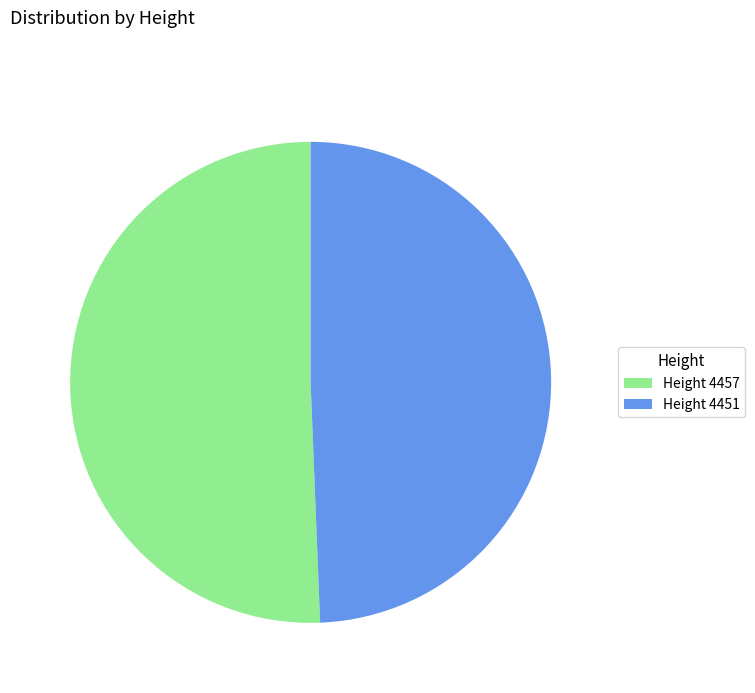

What is the majority slice?

Height 4457